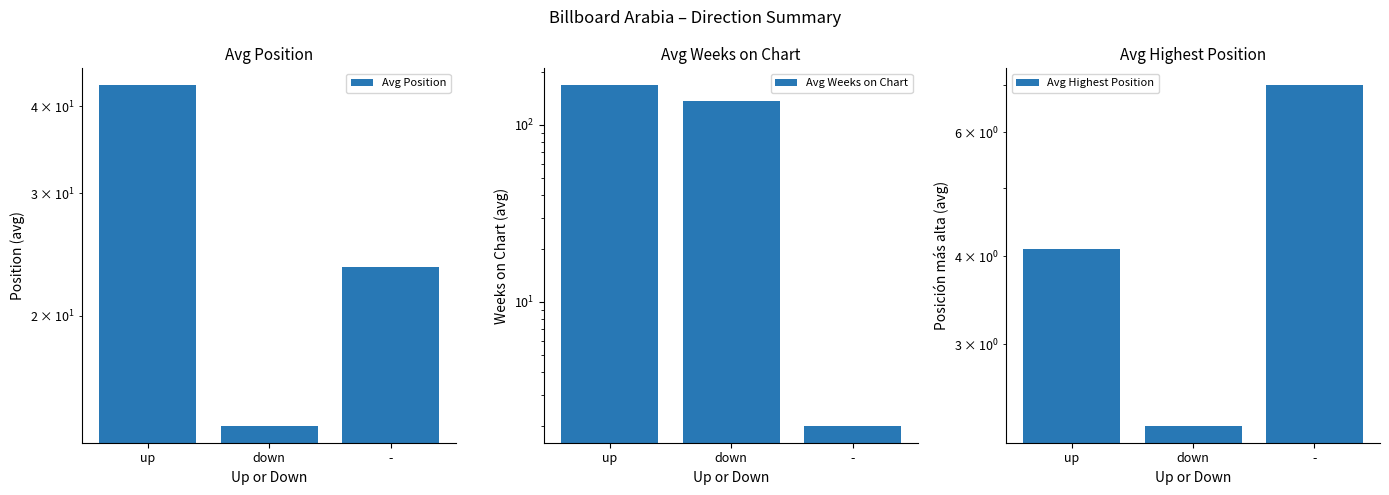

Where does the Avg Position series first go above 23?

up